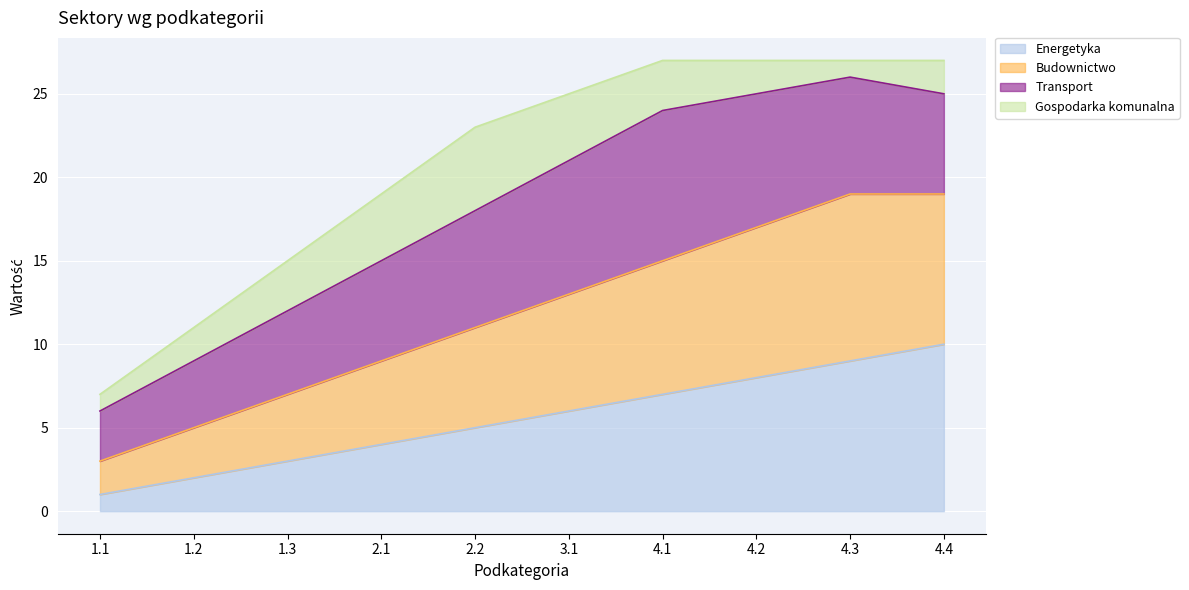

The value of Energetyka at 4.2 is 8. True or false?

True